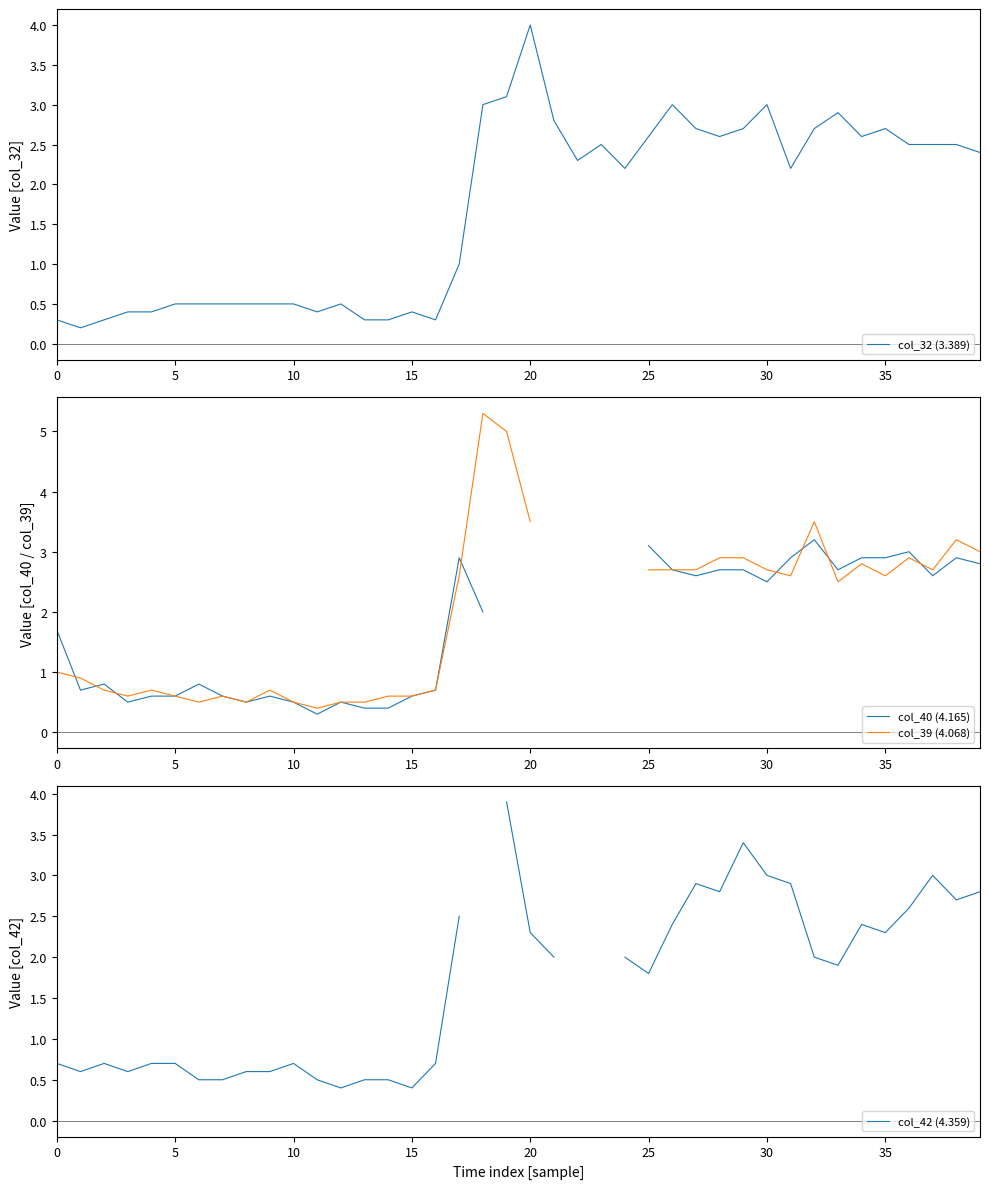

The col_32 (3.389) series shows 1.1 at 35. True or false?

False